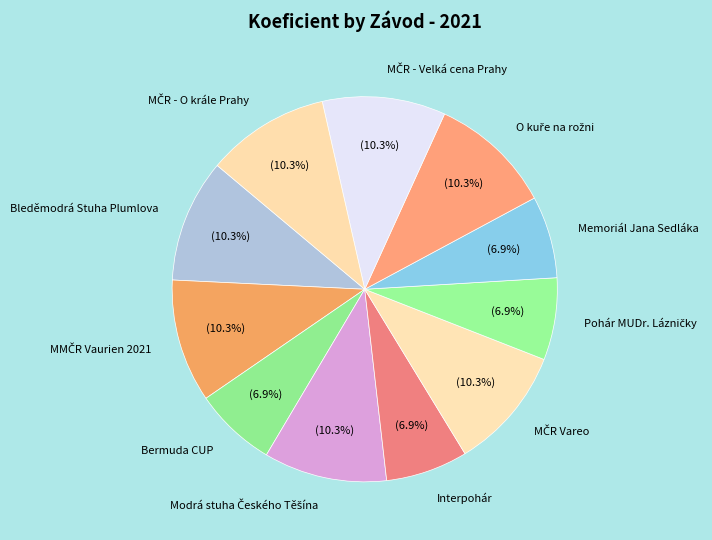

To the nearest percent, what portion does Bleděmodrá Stuha Plumlova represent?

10%